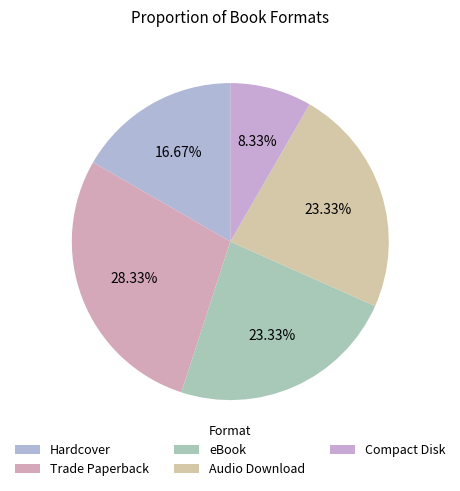

Which has a higher value, Compact Disk or Trade Paperback?

Trade Paperback